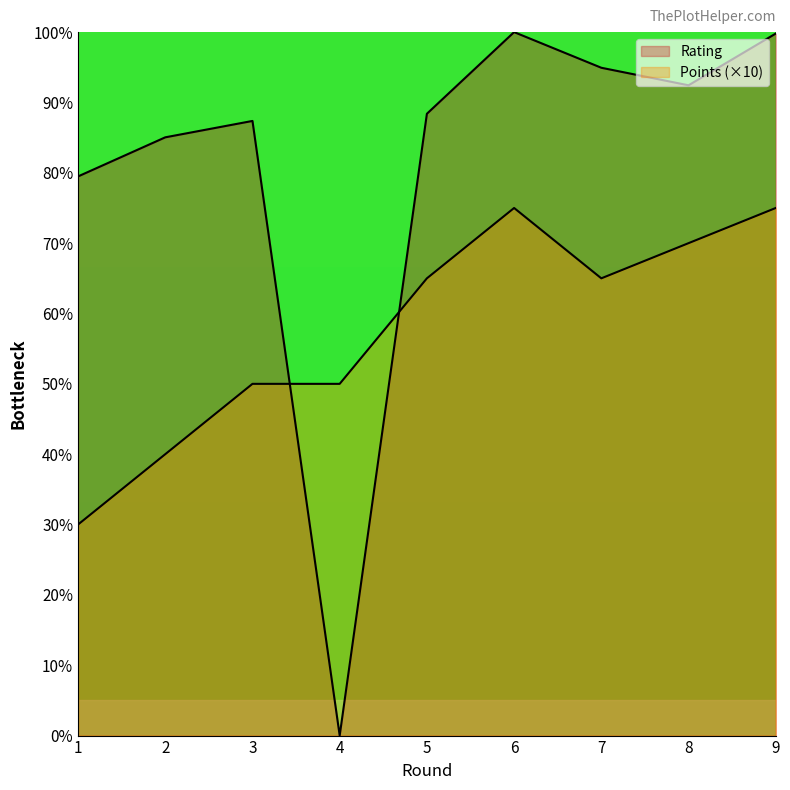

Which label corresponds to the smallest value in the chart?

4